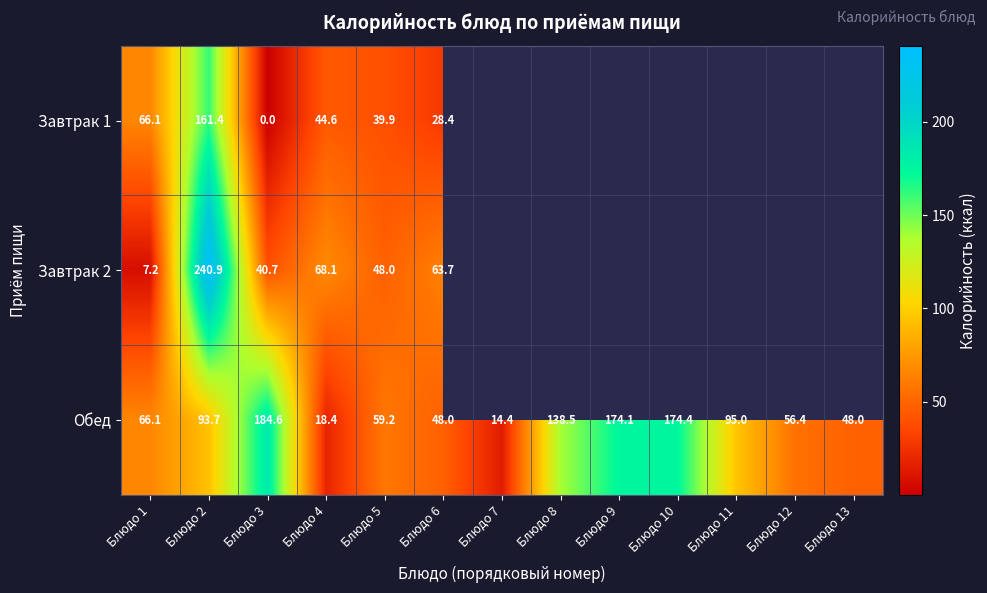

Between Блюдо 6 and Блюдо 9, which series saw the biggest shift?

Обед